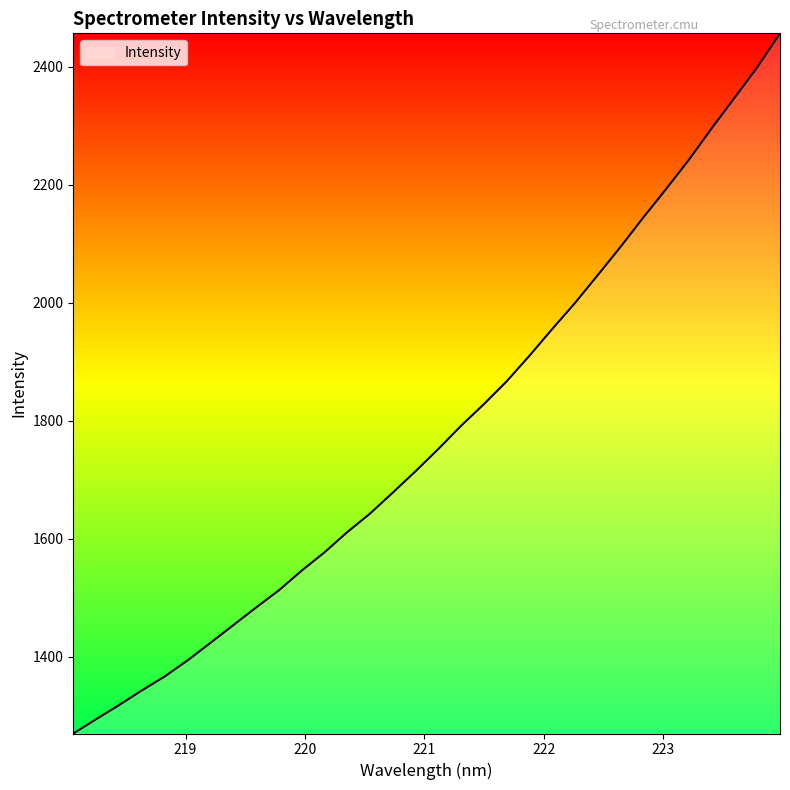

Does the chart display data point markers on the line(s)?

No